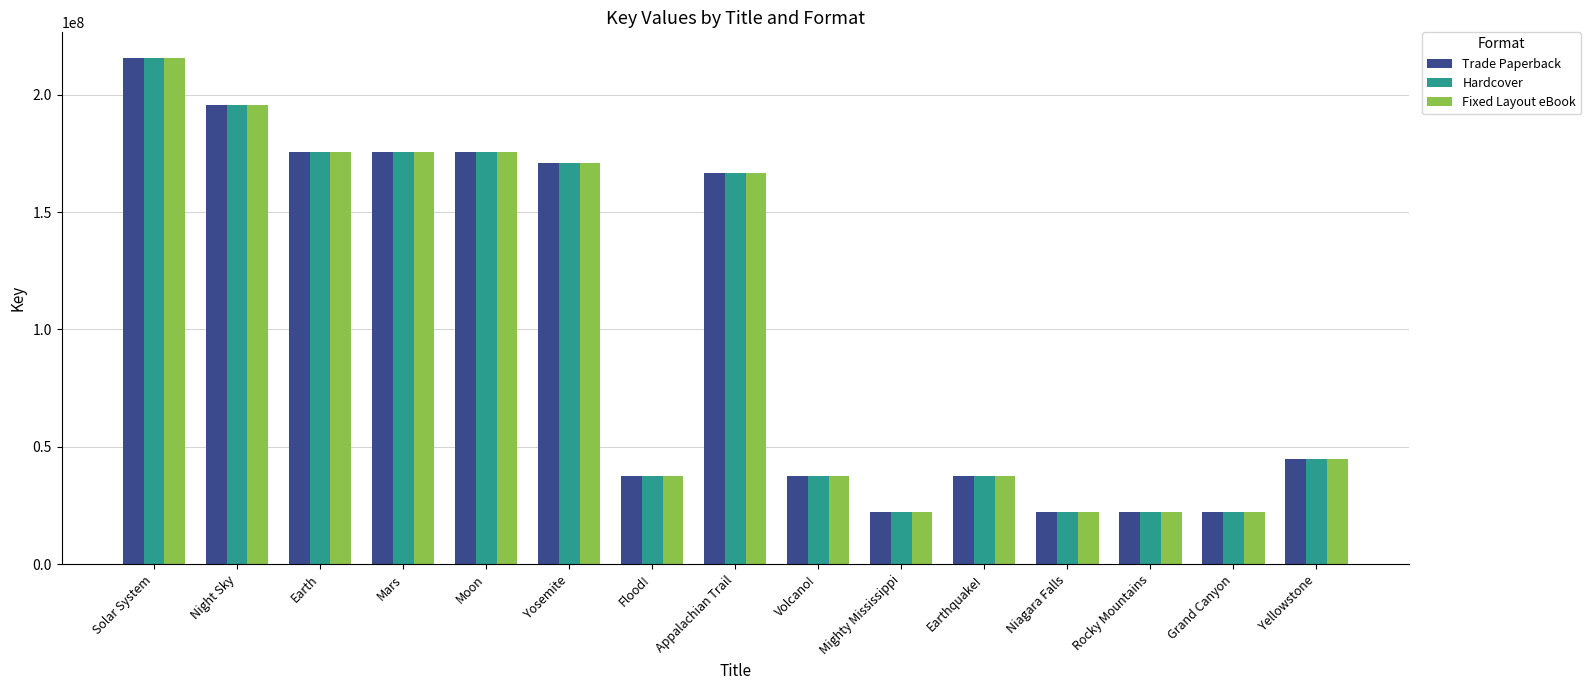

True or false: Hardcover has a value of 32222272 at Niagara Falls.

False